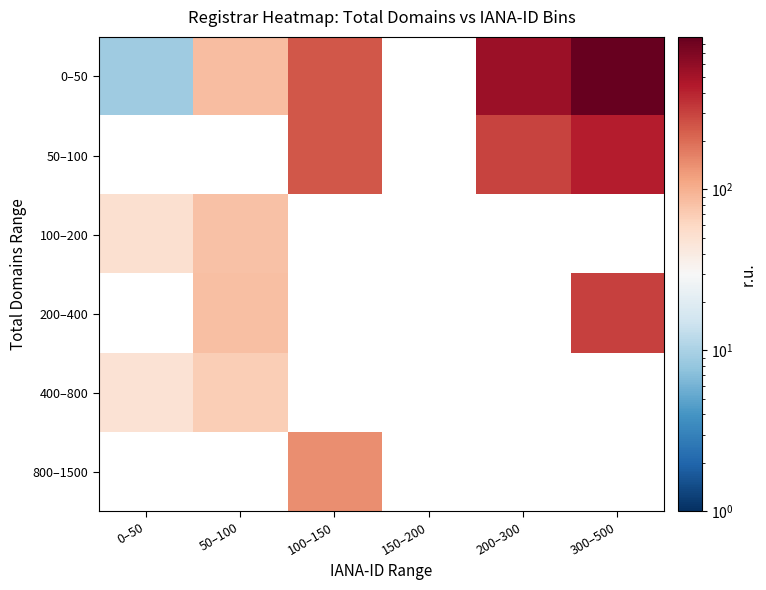

At which label does 100–200 reach its peak?

50–100